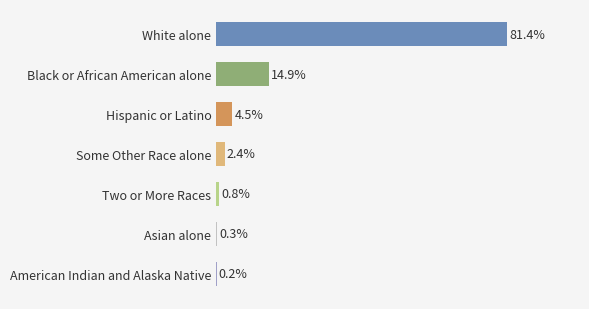

Between Asian alone and Hispanic or Latino, which is larger?

Hispanic or Latino